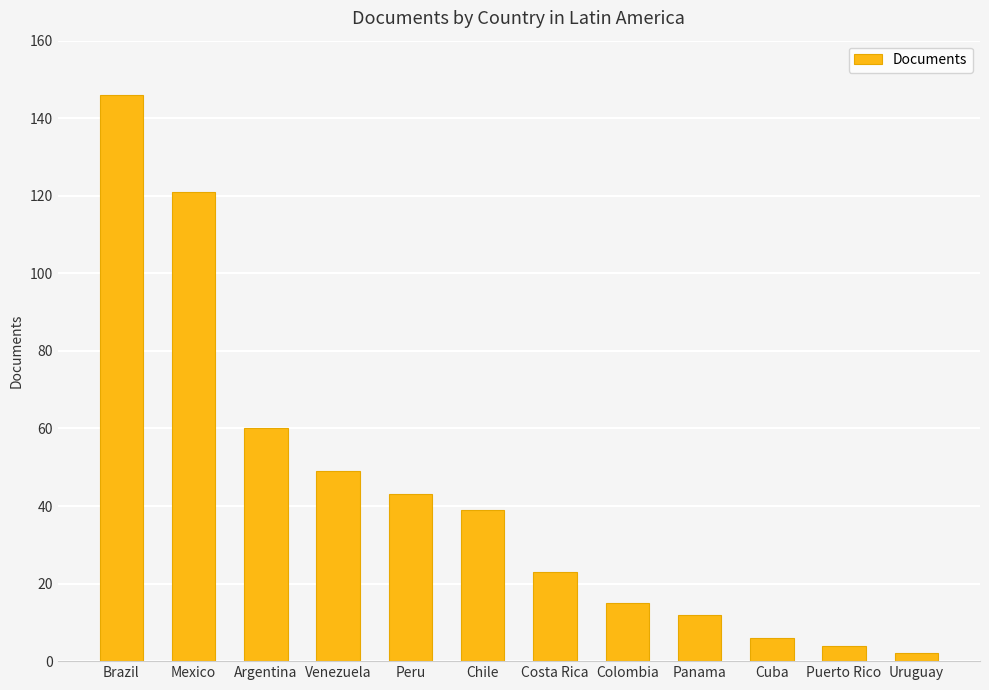

Which label corresponds to the largest value in the chart?

Brazil